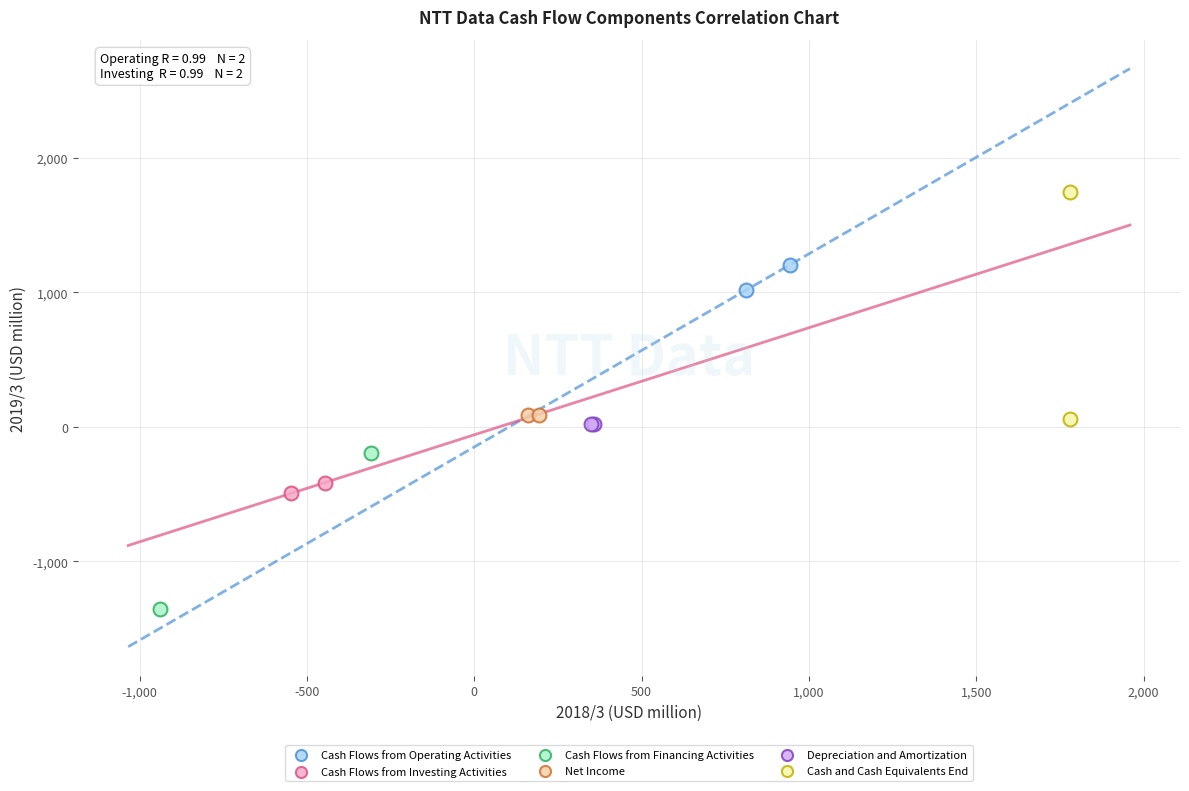

Which series has the largest Y range (max minus min)?

Cash and Cash Equivalents End